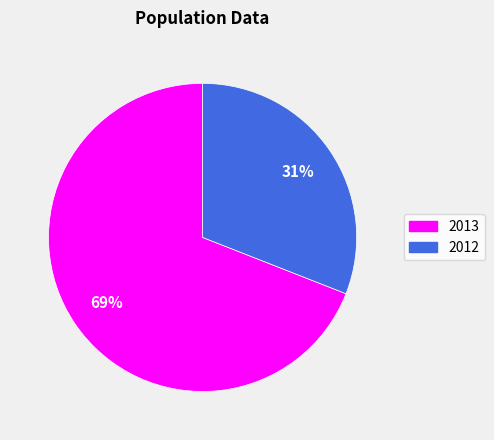

The 2012 slice represents 44% of the pie. True or false?

False